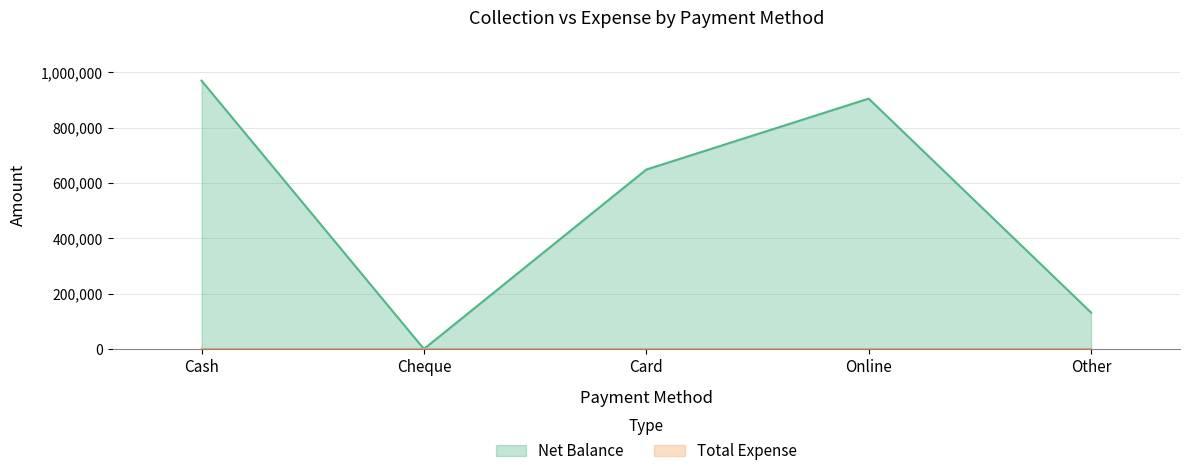

The value at Cheque is 0. True or false?

True